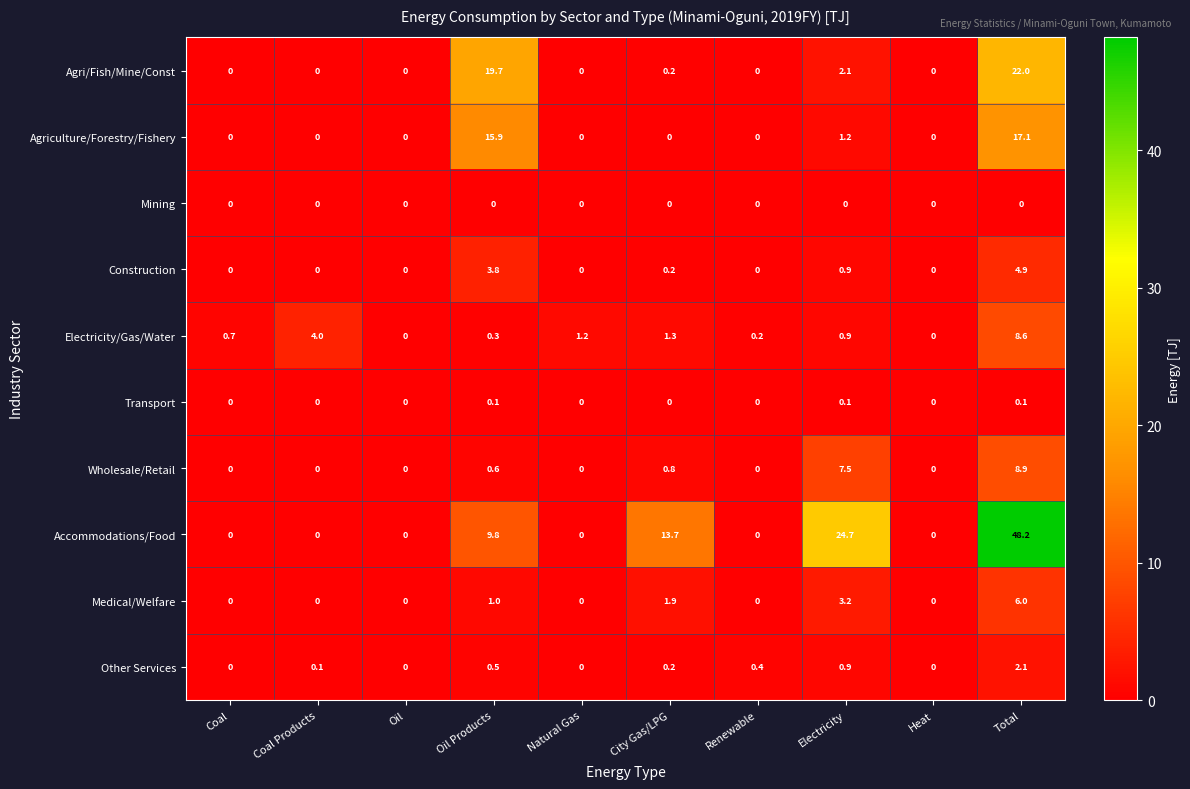

What is the average value of the Agri/Fish/Mine/Const series?

4.4